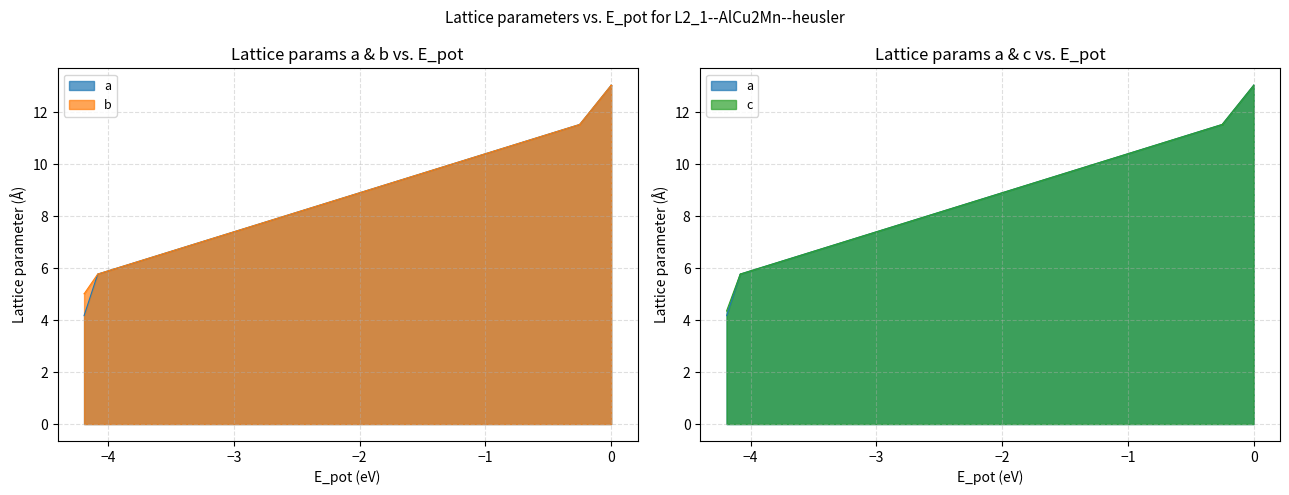

Where does the b series first go above 11?

gamma